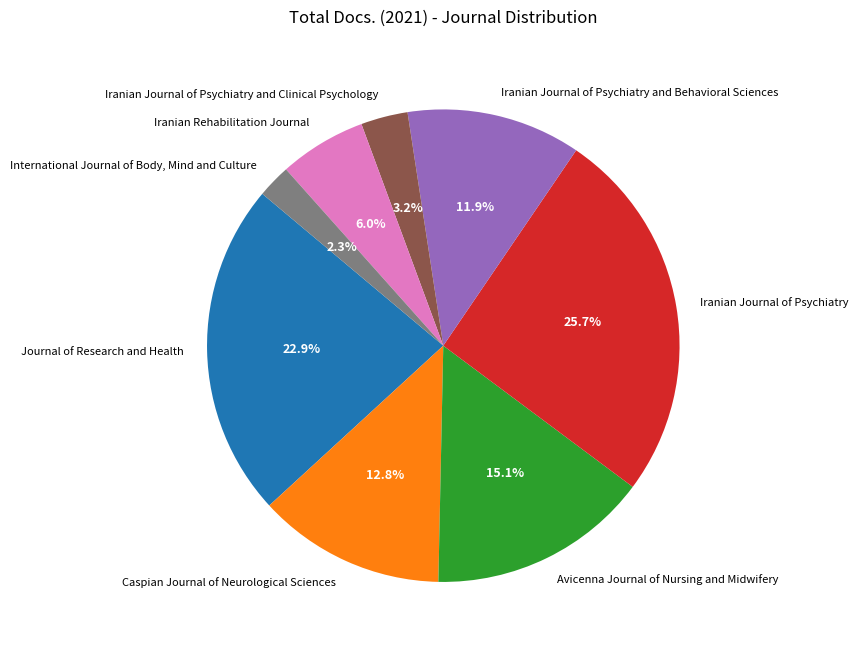

Rank the categories by value from lowest to highest.

International Journal of Body, Mind and Culture, Iranian Journal of Psychiatry and Clinical Psychology, Iranian Rehabilitation Journal, Iranian Journal of Psychiatry and Behavioral Sciences, Caspian Journal of Neurological Sciences, Avicenna Journal of Nursing and Midwifery, Journal of Research and Health, Iranian Journal of Psychiatry